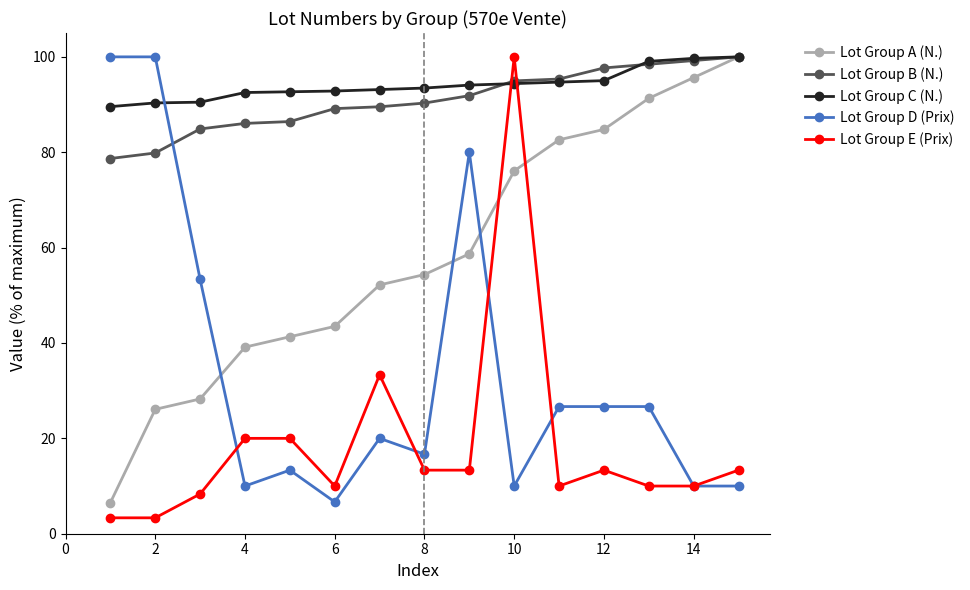

Which series ends up on top after the final intersection of Lot Group E (Prix) and Lot Group B (N.)?

Lot Group B (N.)